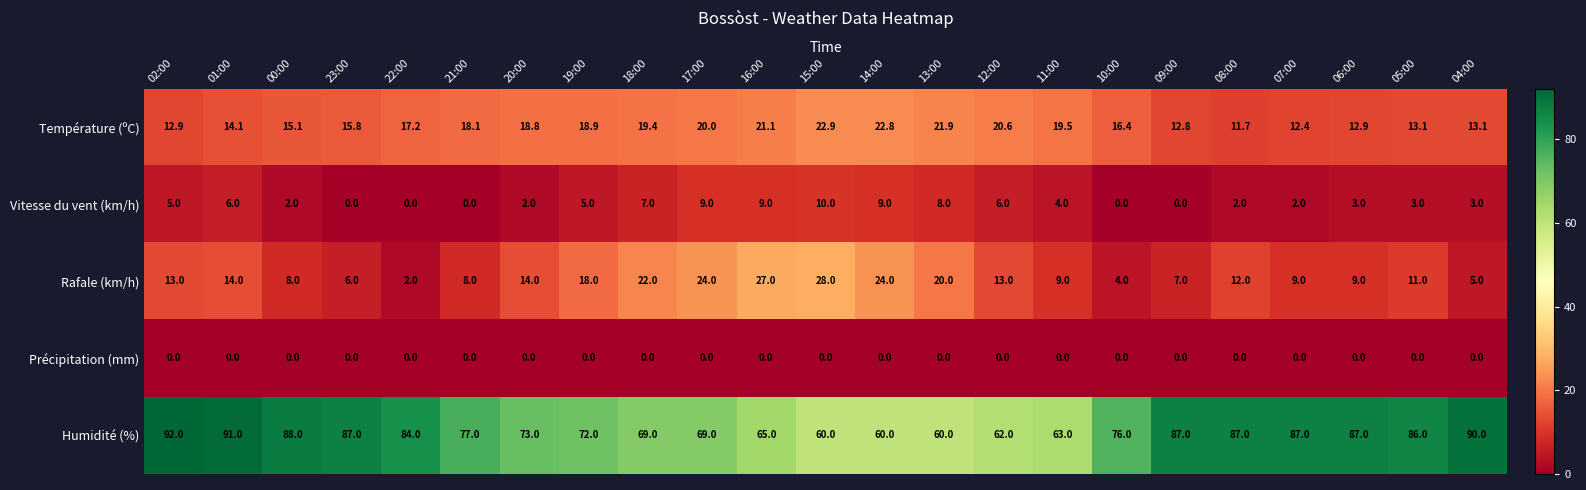

At which label is Humidité (%) closest to 76?

10:00